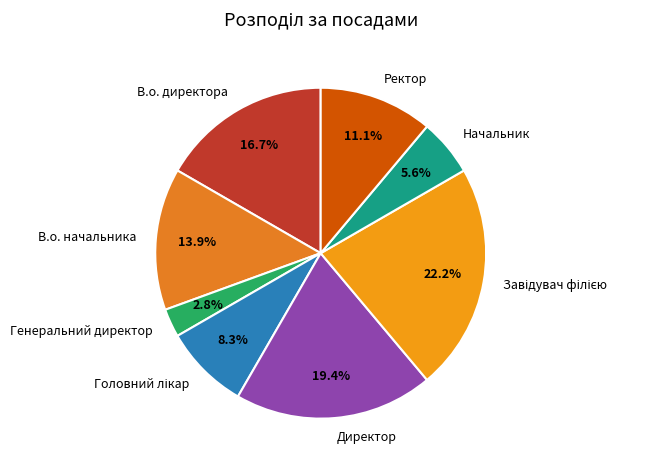

What is the ratio of the value at Директор to the value at В.о. директора?

1.2